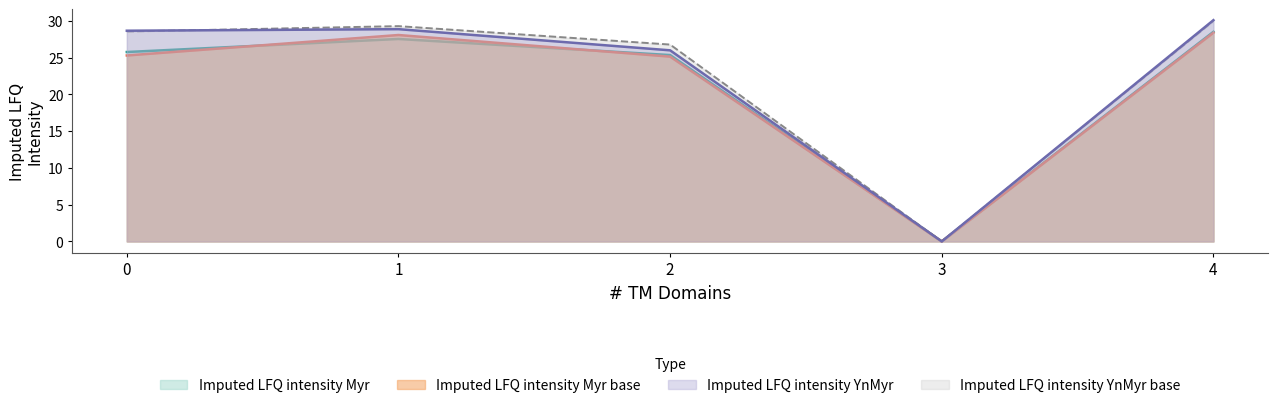

Reading left to right, what are all the values shown in this chart?

Imputed LFQ intensity Myr: 0=25.7	1=27.5	2=25.3	3=0.0	4=28.5
Imputed LFQ intensity Myr base: 0=25.3	1=28.1	2=25.1	3=0.0	4=28.4
Imputed LFQ intensity YnMyr: 0=28.6	1=28.9	2=26.0	3=0.0	4=30.1
Imputed LFQ intensity YnMyr base: 0=28.5	1=29.3	2=26.8	3=0.0	4=30.0